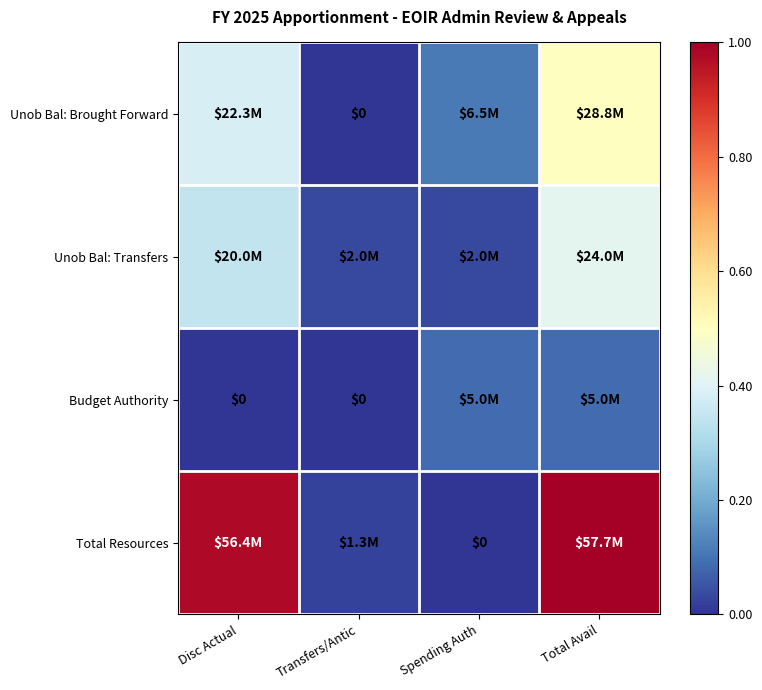

Is the value of Unob Bal: Transfers at Spending Auth greater than the value of Total Resources at Total Avail?

No